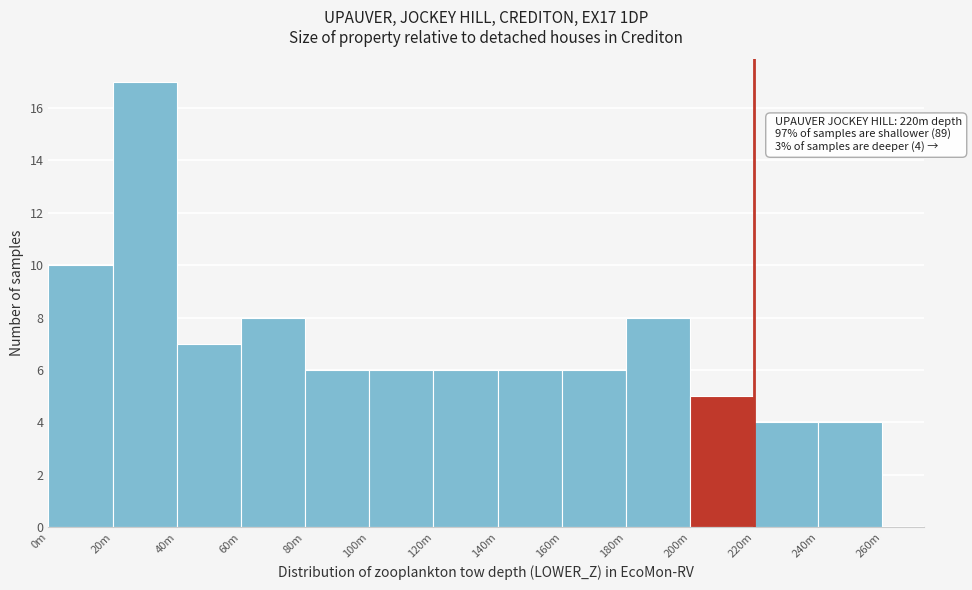

Reading left to right, what are all the values shown in this chart?

0m=10	20m=17	40m=7	60m=8	80m=6	100m=6	120m=6	140m=6	160m=6	180m=8	200m=5	220m=4	240m=4